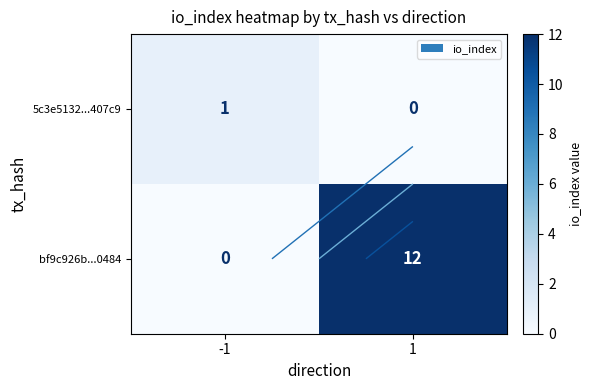

What is the sum of the 5c3e5132...407c9 values at -1 and 1?

1